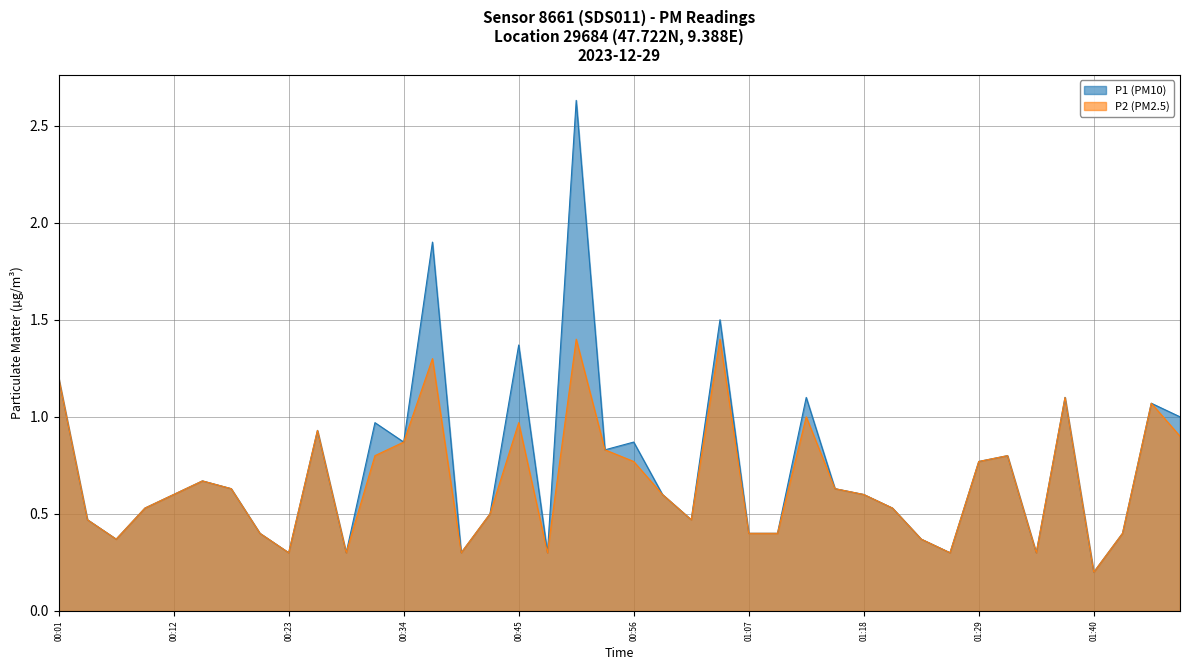

At which category does the chart reach its minimum across all series?

01:40